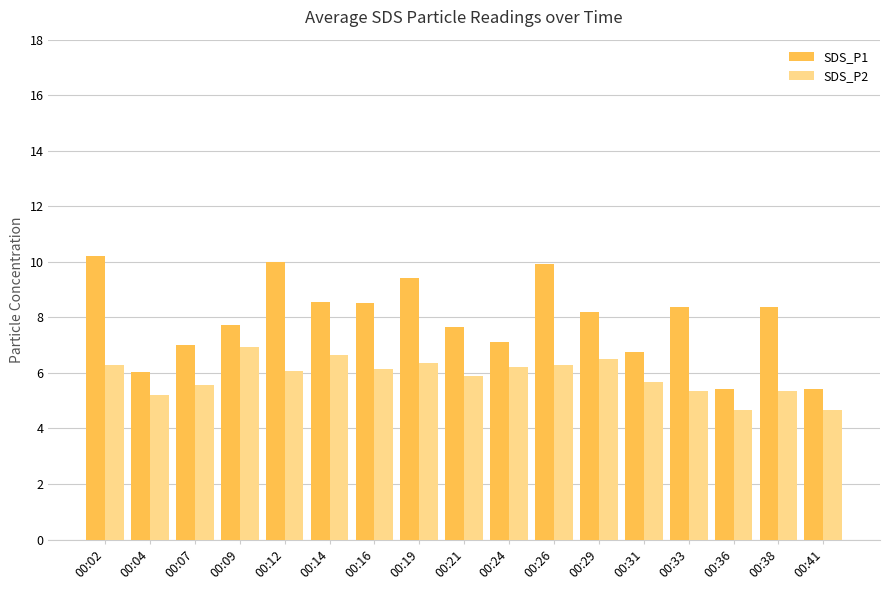

What is the sum of the SDS_P2 values at 00:09 and 00:38?

12.3